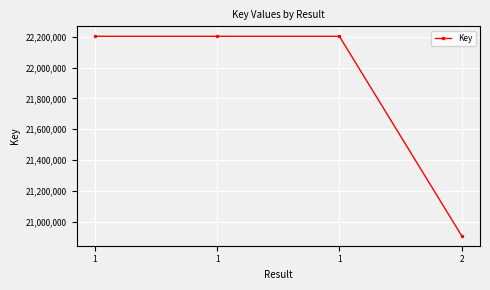

How many lines are shown in the chart?

1